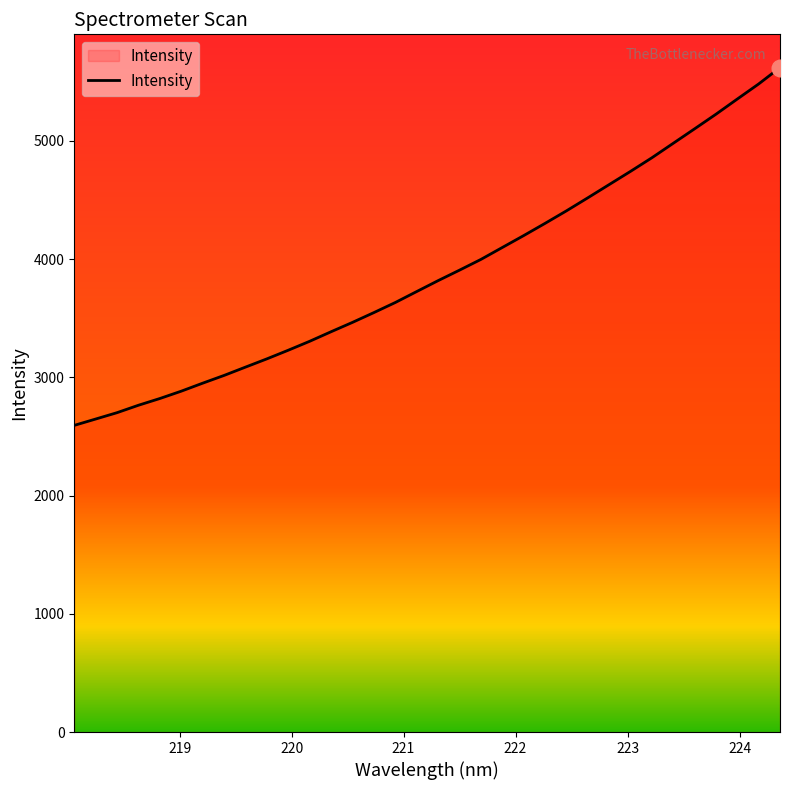

What is the greatest value displayed?

5619.4